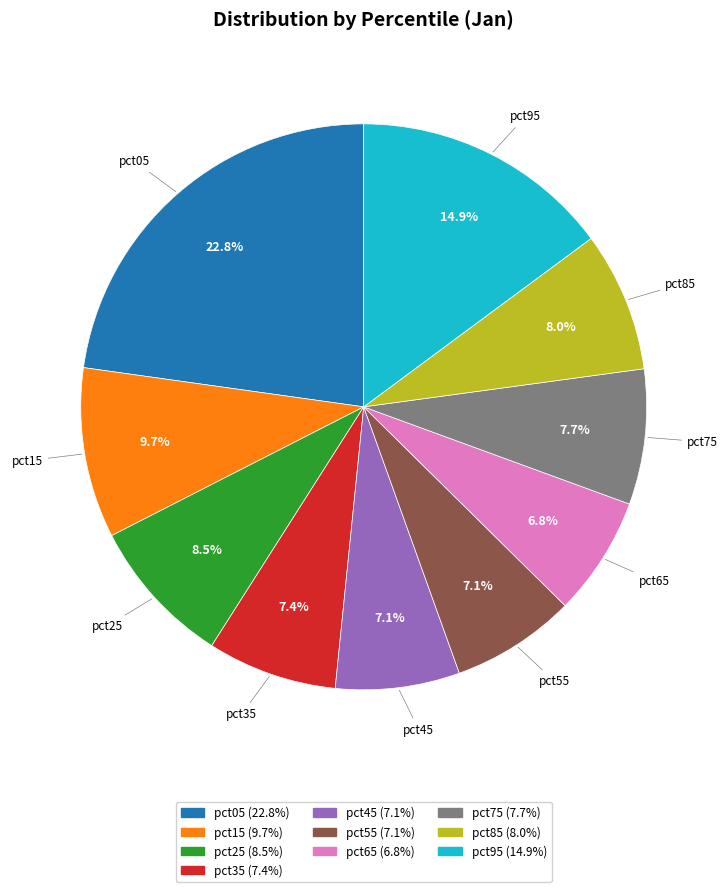

Which has a higher value, pct05 or pct25?

pct05